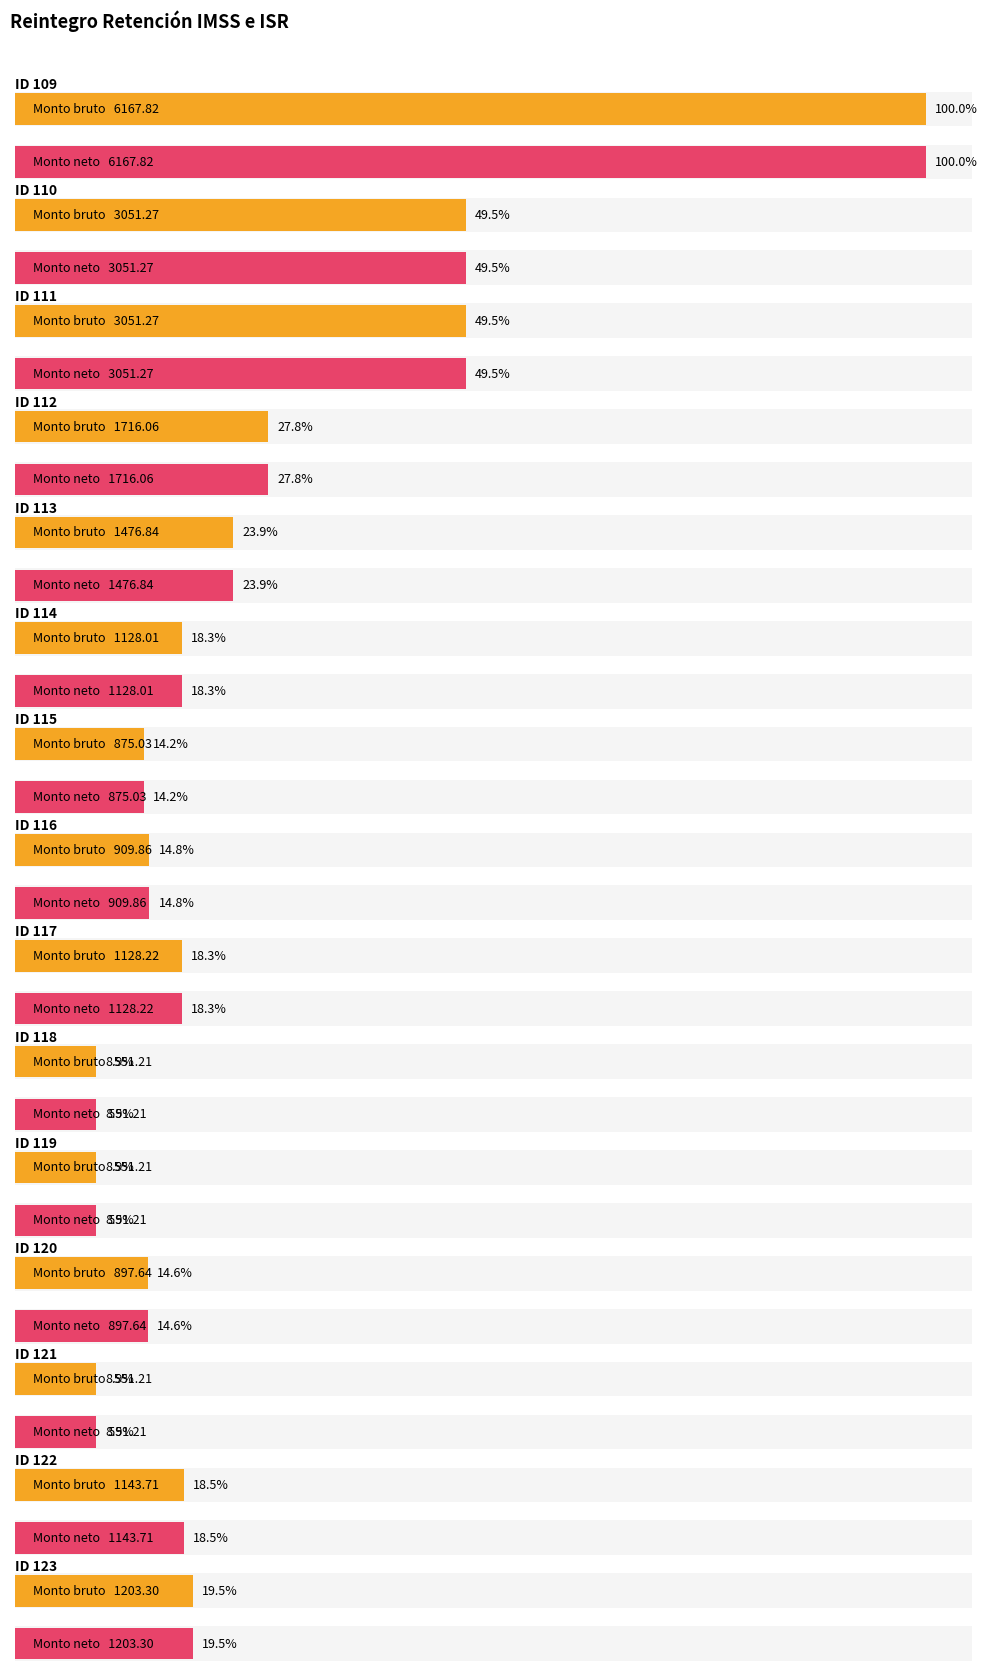

How many distinct data groups are displayed?

2